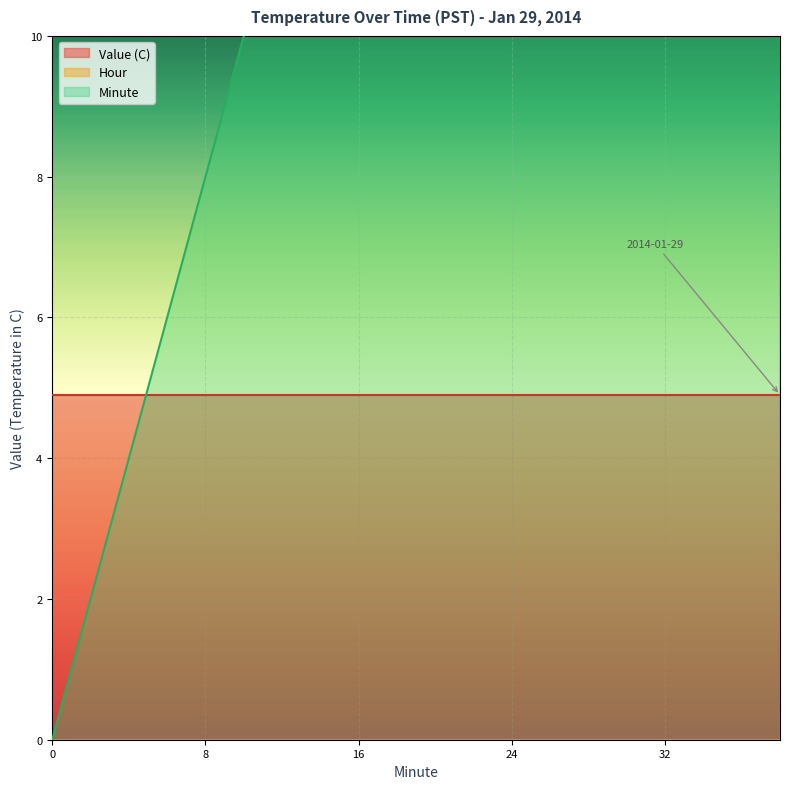

How many lines are shown in the chart?

3